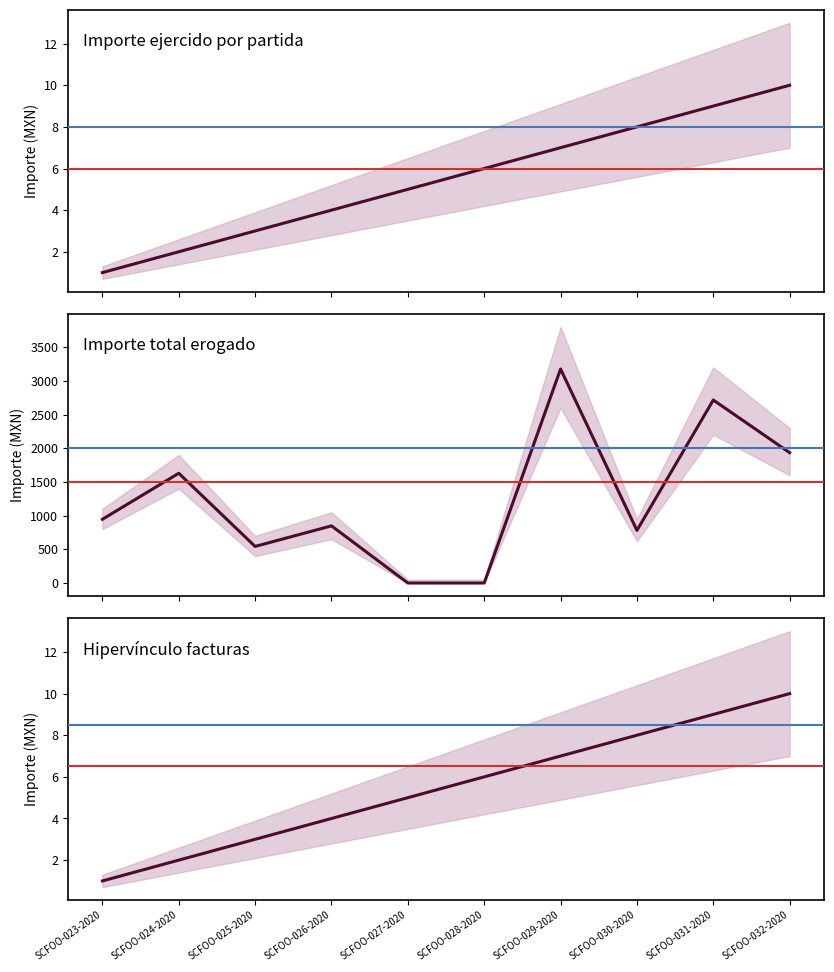

What is the average value of the Hipervínculo facturas (col_30) series?

6